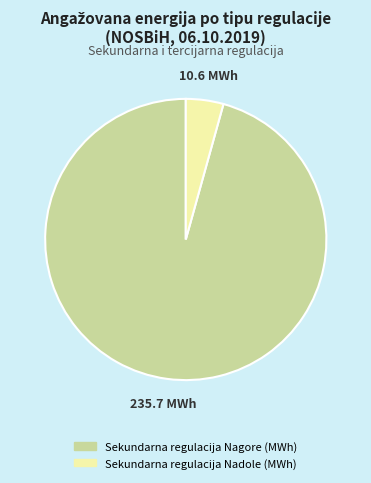

Does any single category account for the majority?

Yes